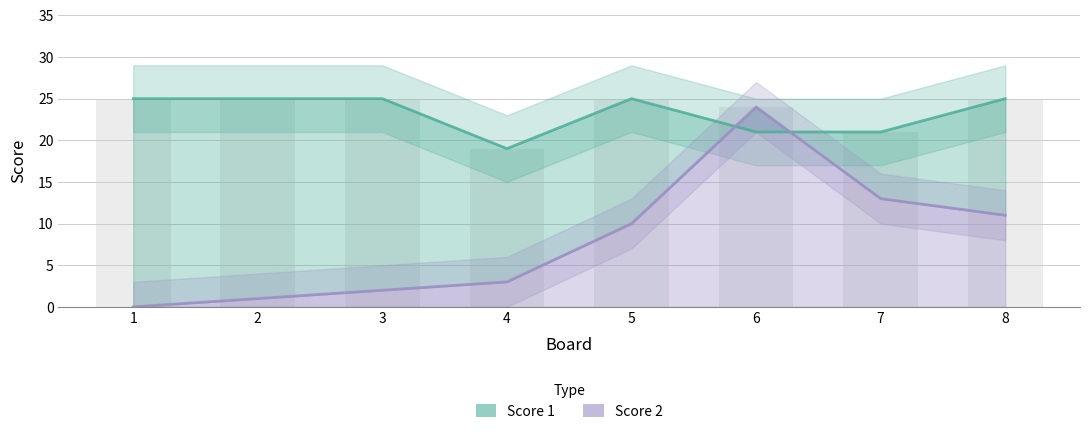

What is the value of the Score 1 bar at the 6th from the left?

21